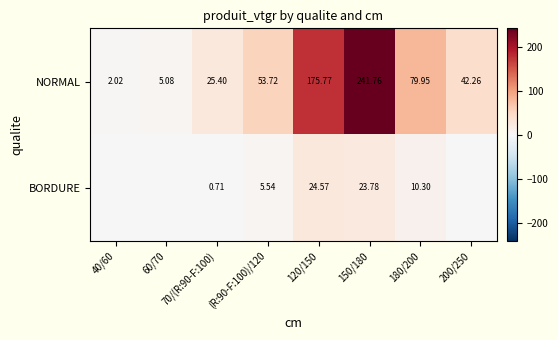

At 150/180, list the series in order from largest to smallest.

NORMAL, BORDURE